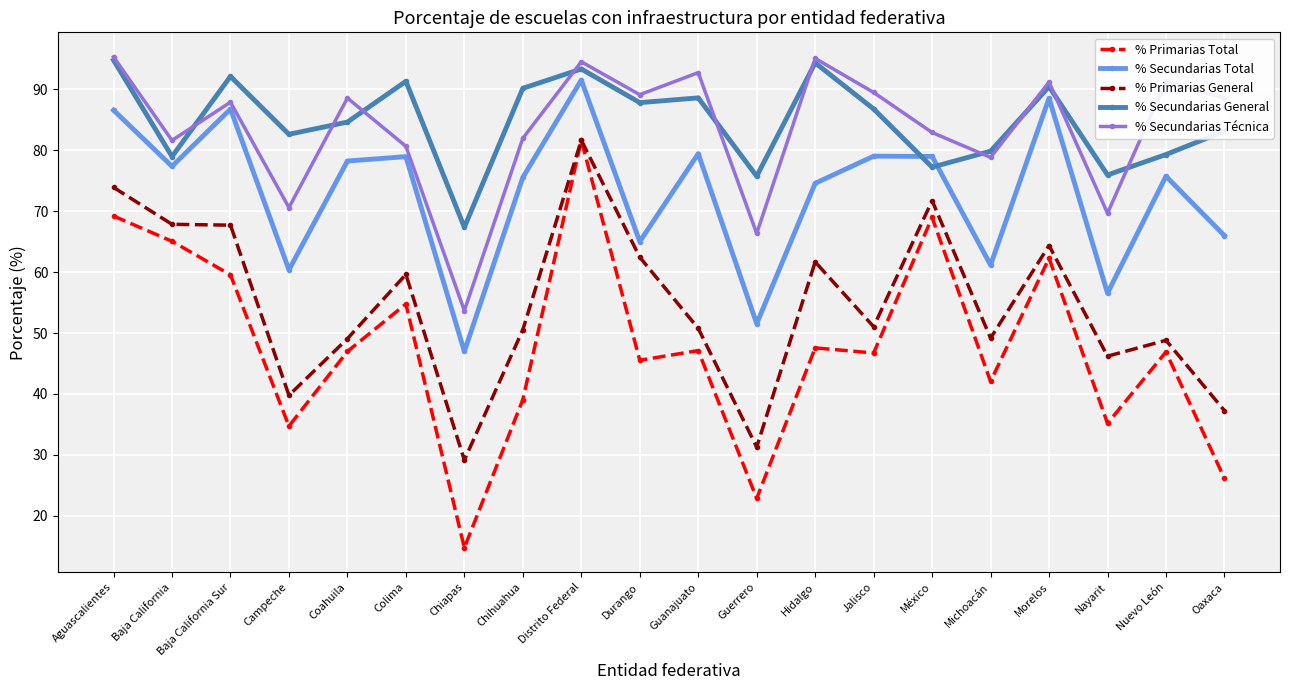

What is the label of the 10th point from the right?

Guanajuato